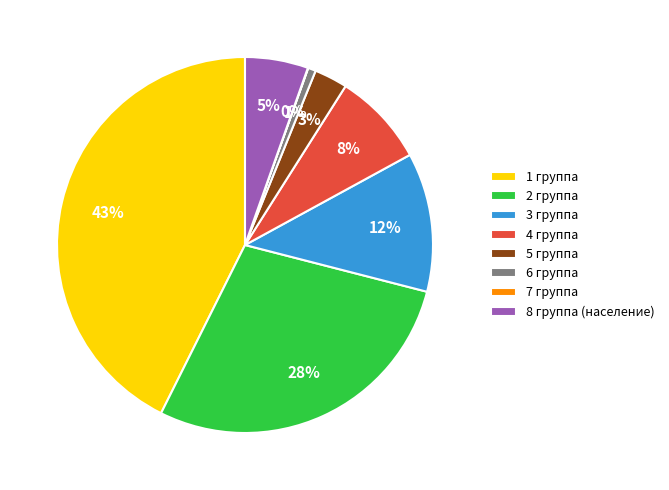

Which has a higher value, 1 группа or 2 группа?

1 группа